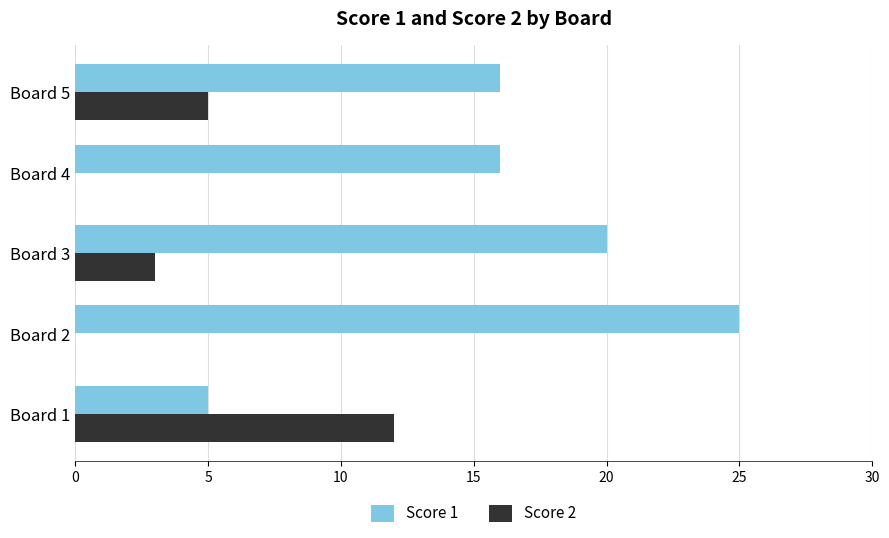

At which category is the sum across all series the highest?

Board 2